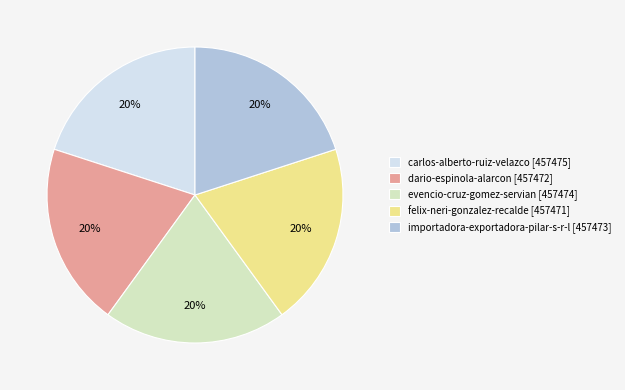

How many slices are in this pie chart?

5